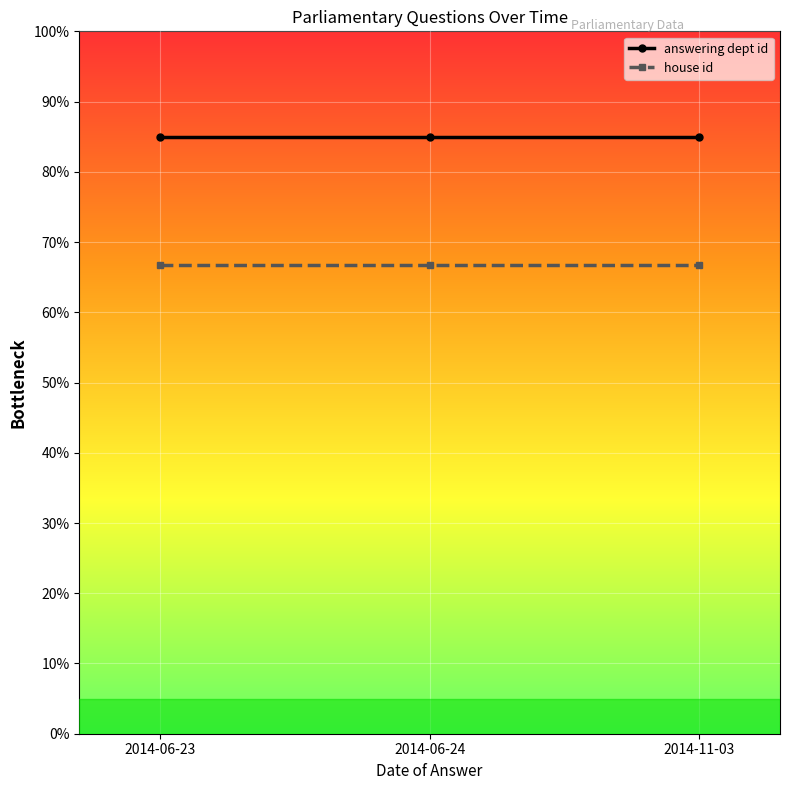

At 2014-06-23, list the series in order from smallest to largest.

house id, answering dept id